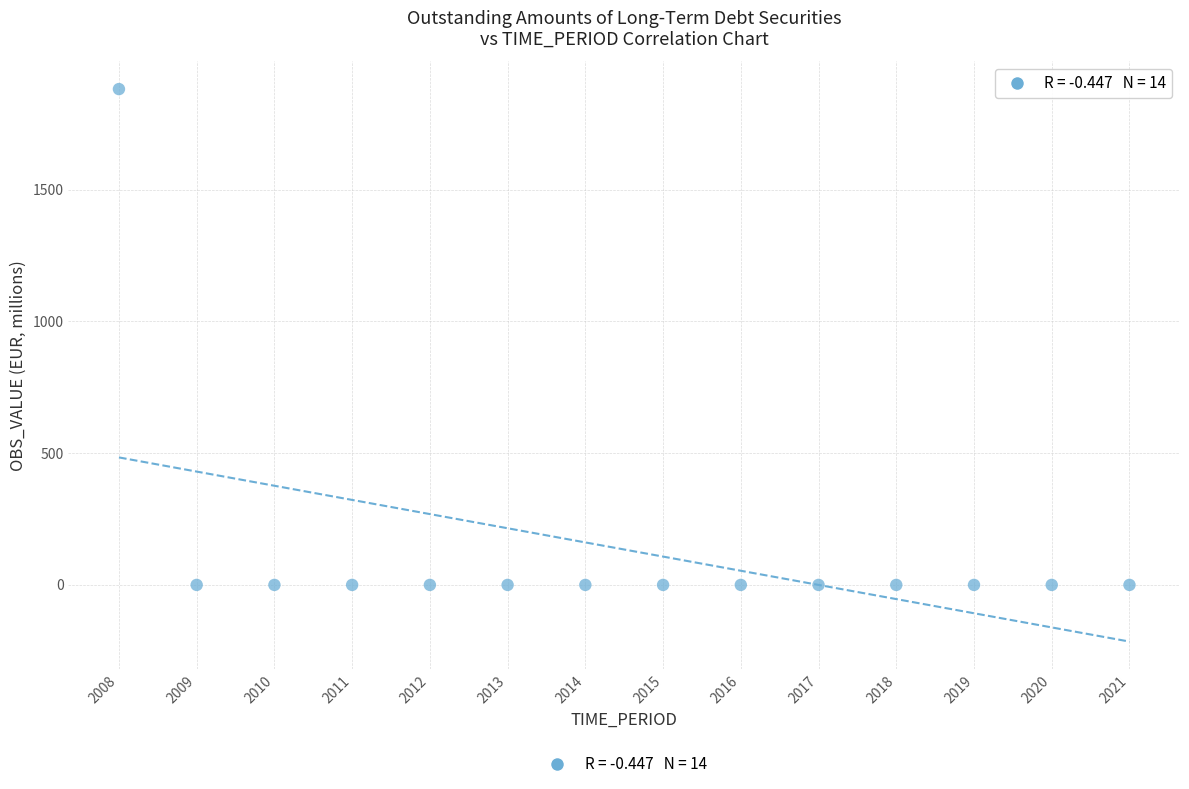

What is the range of Y values (max minus min)?

1881.8